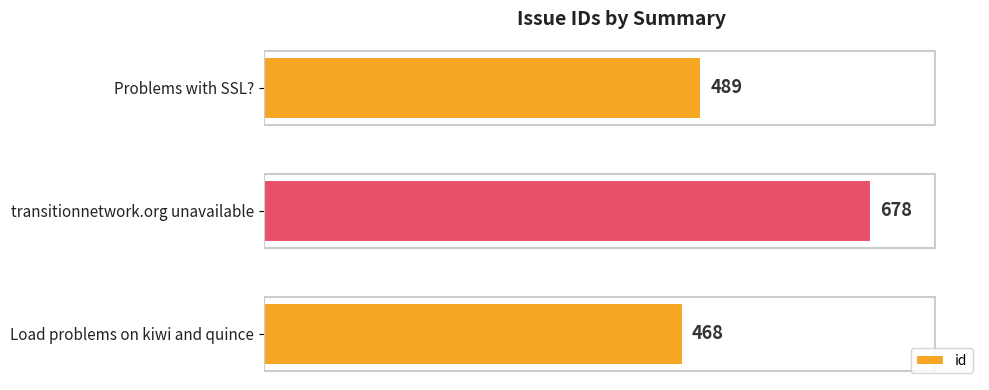

How many values are below 489?

1